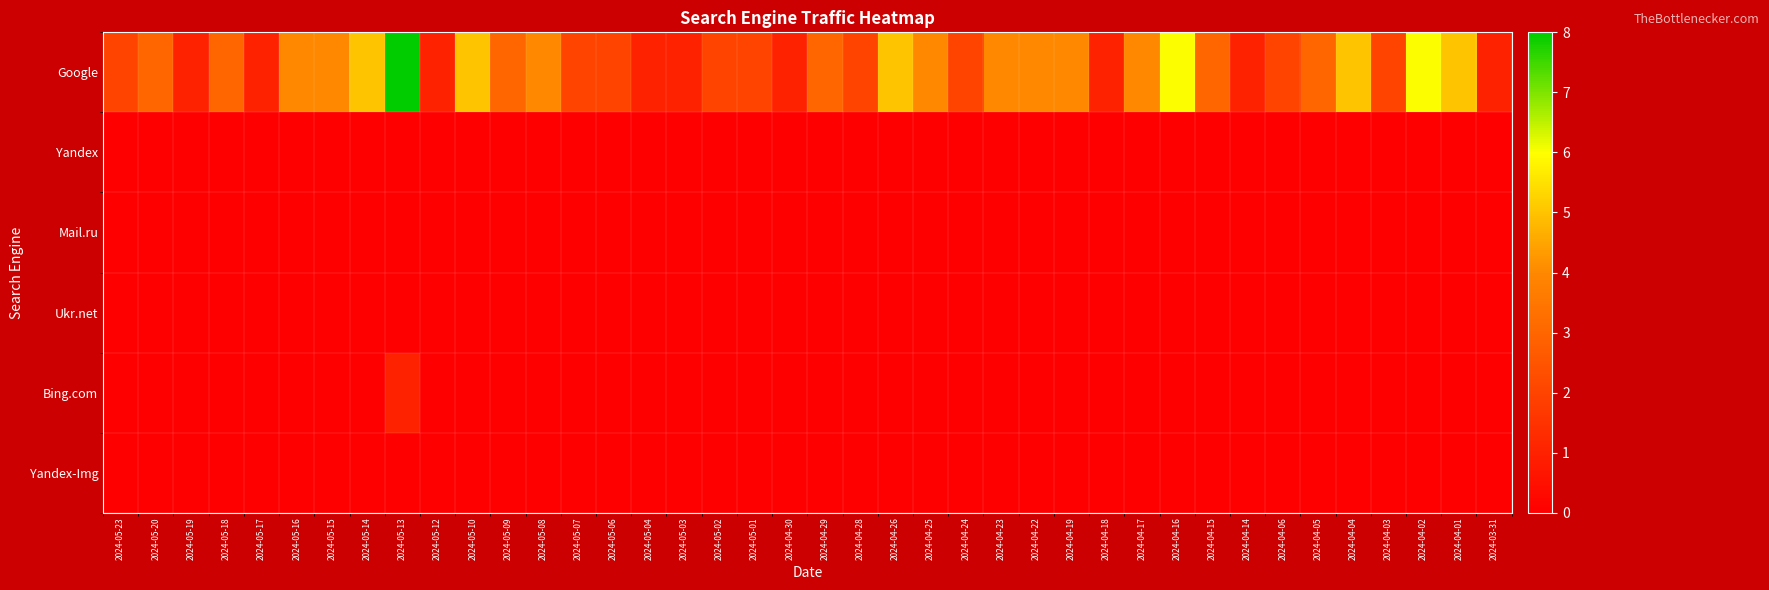

Which series has the widest spread of values?

Google